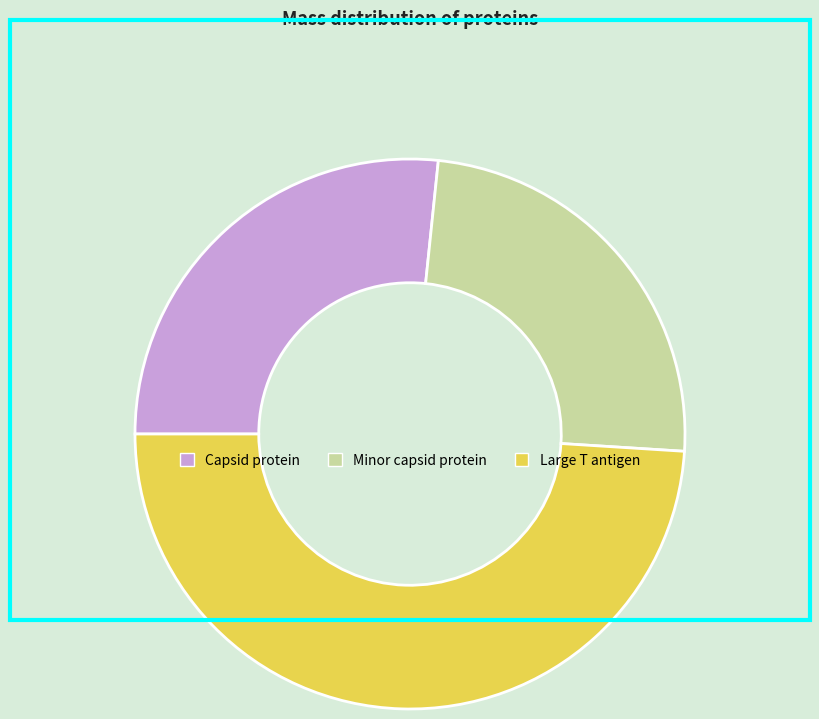

Does any single category account for the majority?

No